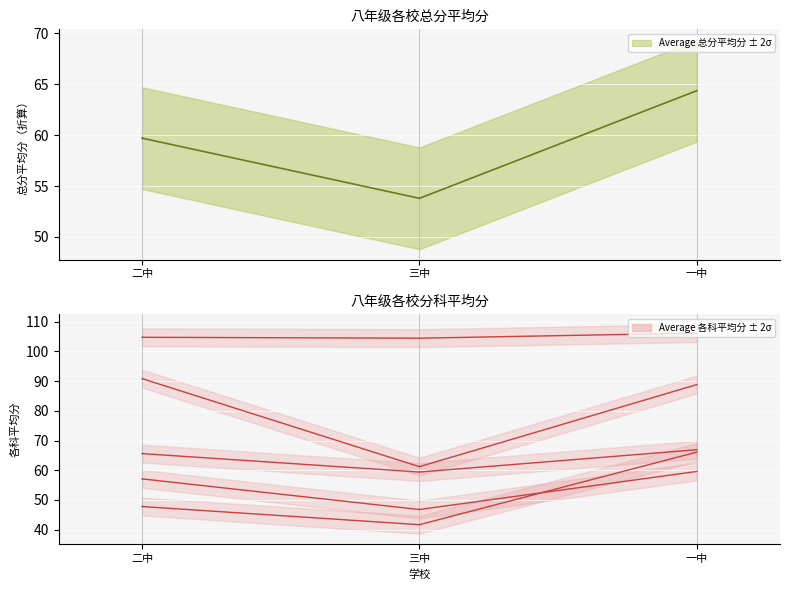

The value of 数学150 at 三中 is 61.2. True or false?

True